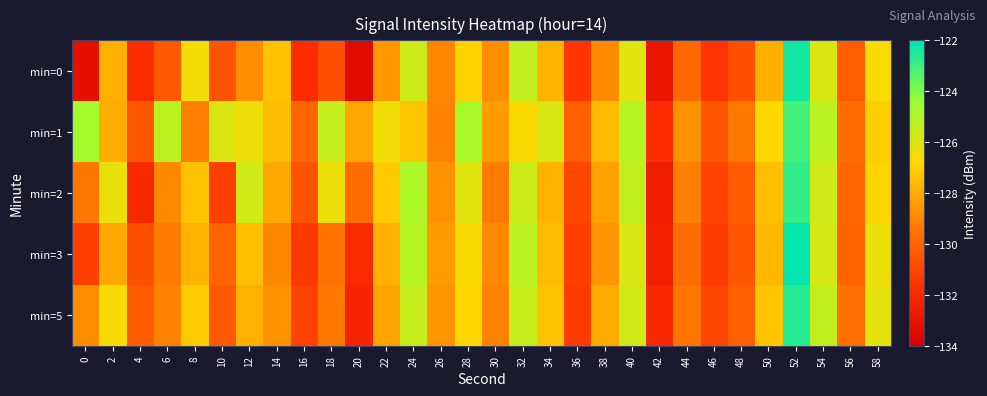

Count the number of data series in this chart.

5